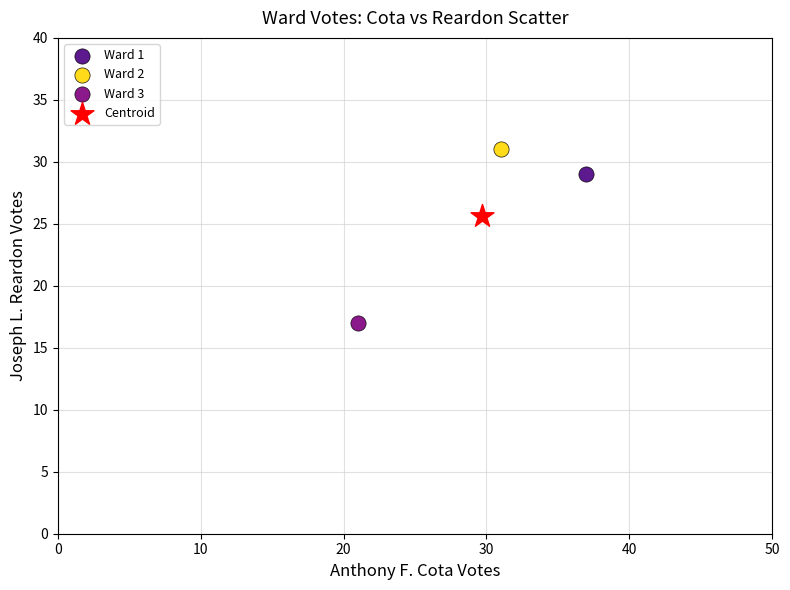

What are all the series names shown in the legend?

Ward 1, Ward 2, Ward 3, Centroid